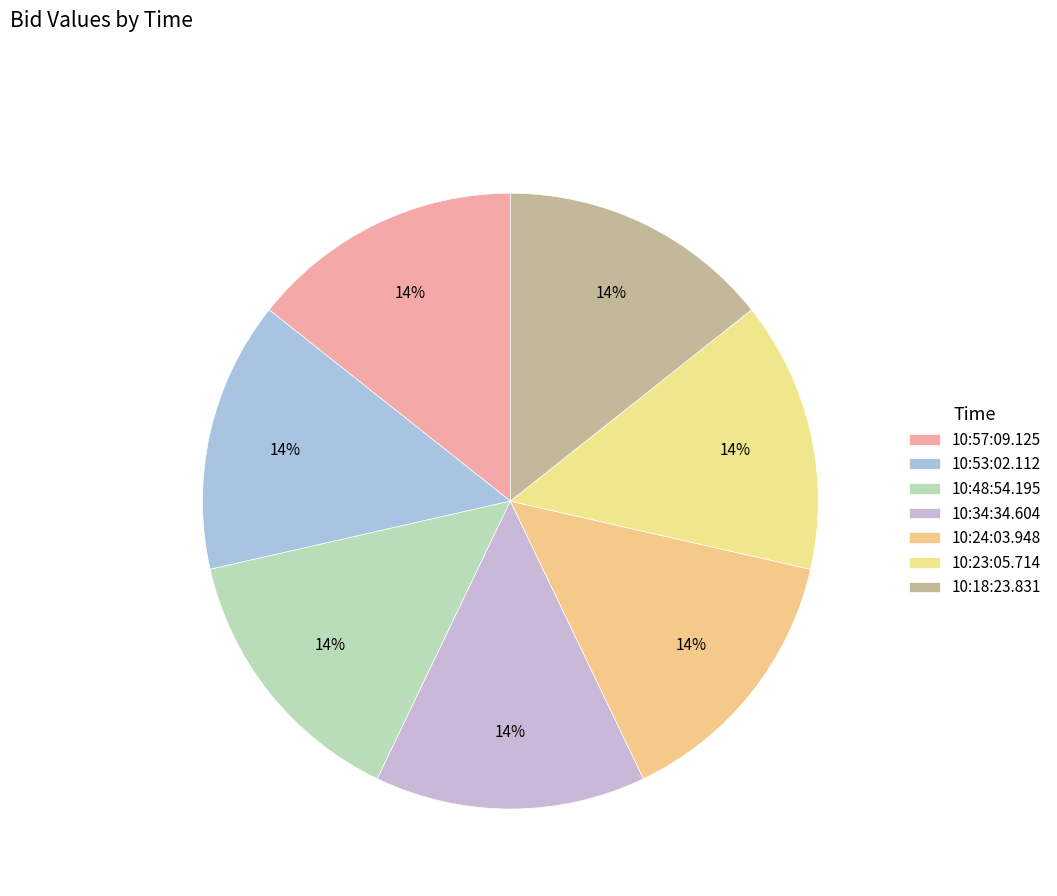

Count the number of slices in the pie.

7